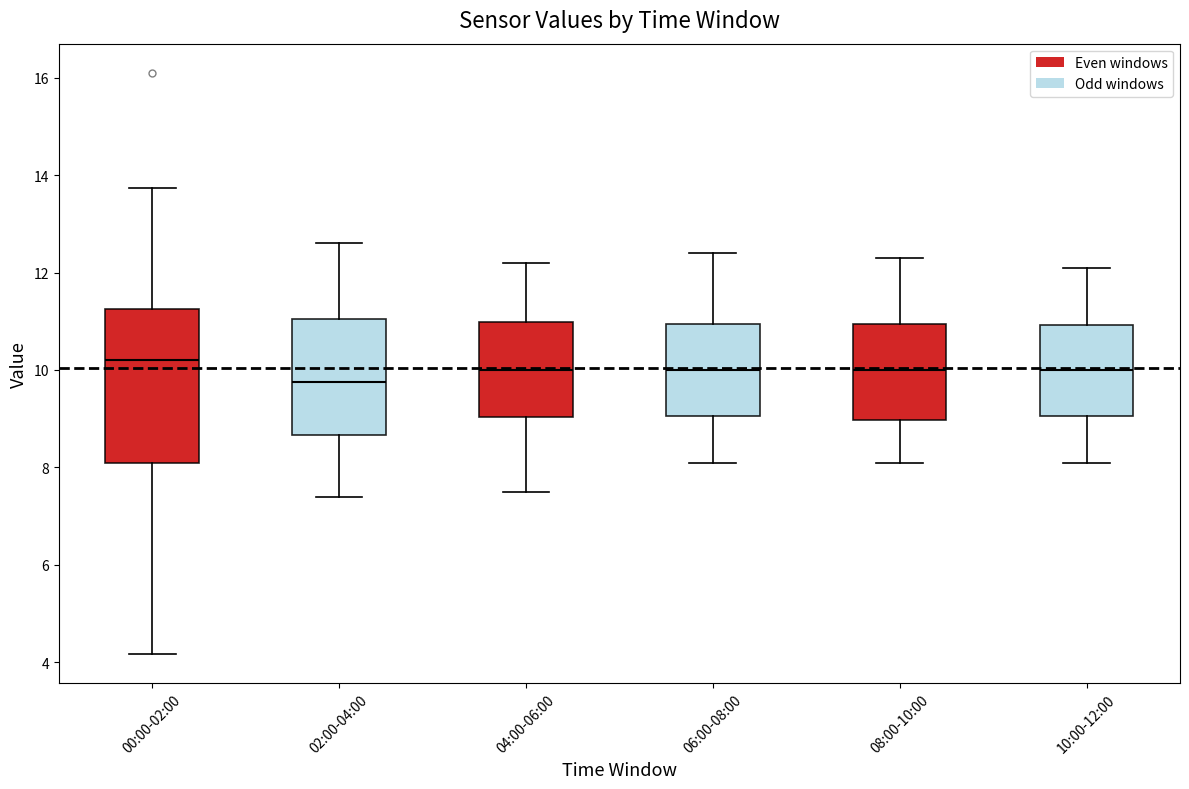

Where does the lower whisker of the box for 02:00-04:00 end on the y-axis? The values are not printed on the chart, so give them approximately, as read against the axis.

7.4